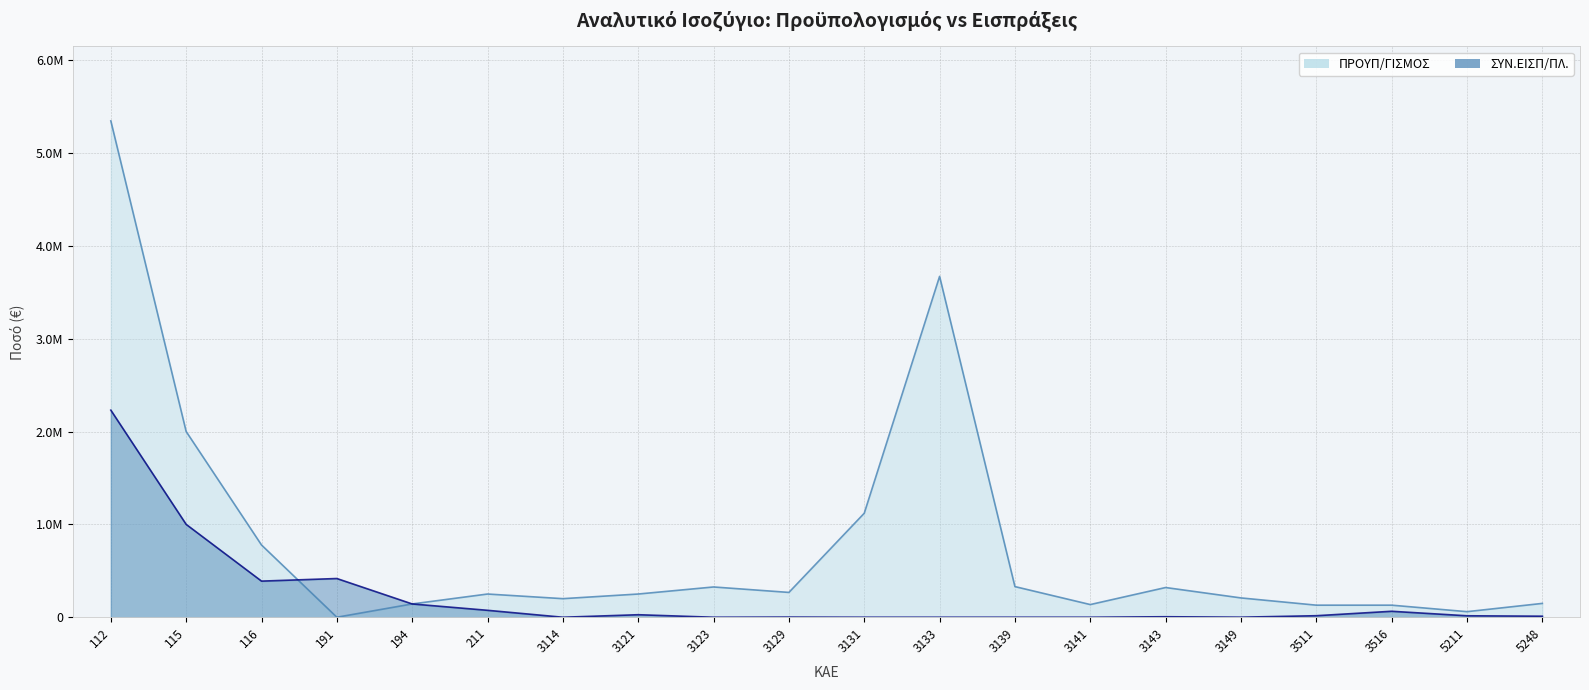

How many values in the ΣΥΝ.ΕΙΣΠ/ΠΛ. series exceed 15681?

10